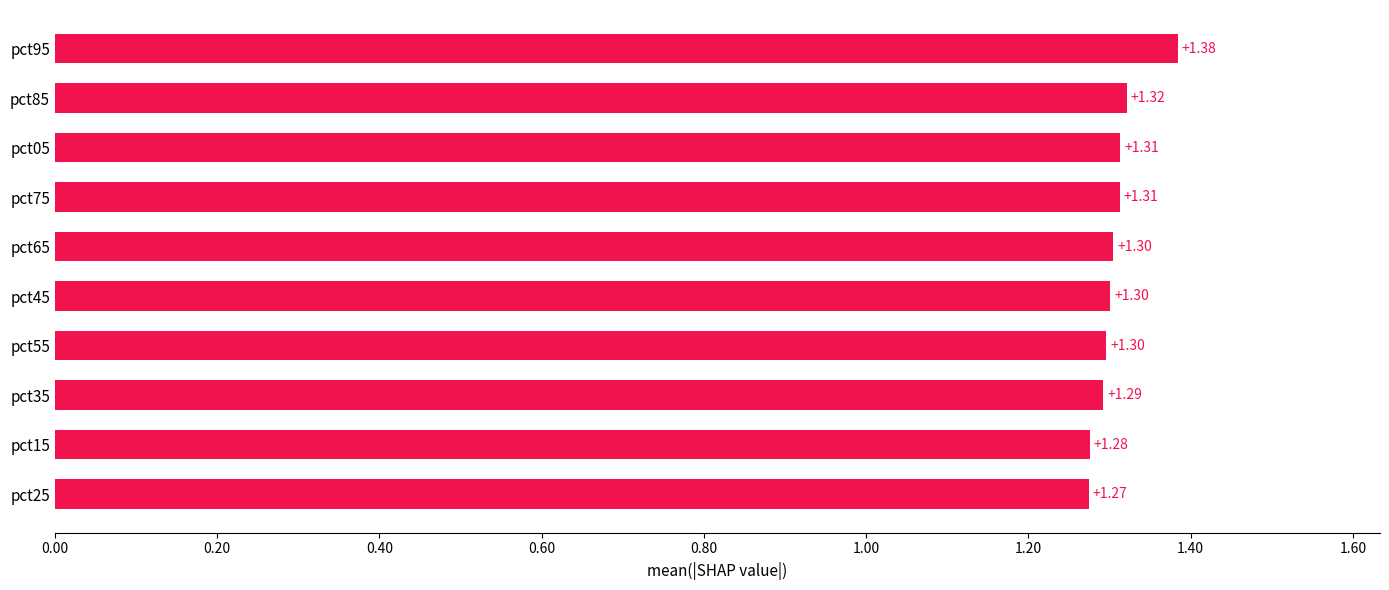

What is the change in value from pct55 to pct95?

+0.1